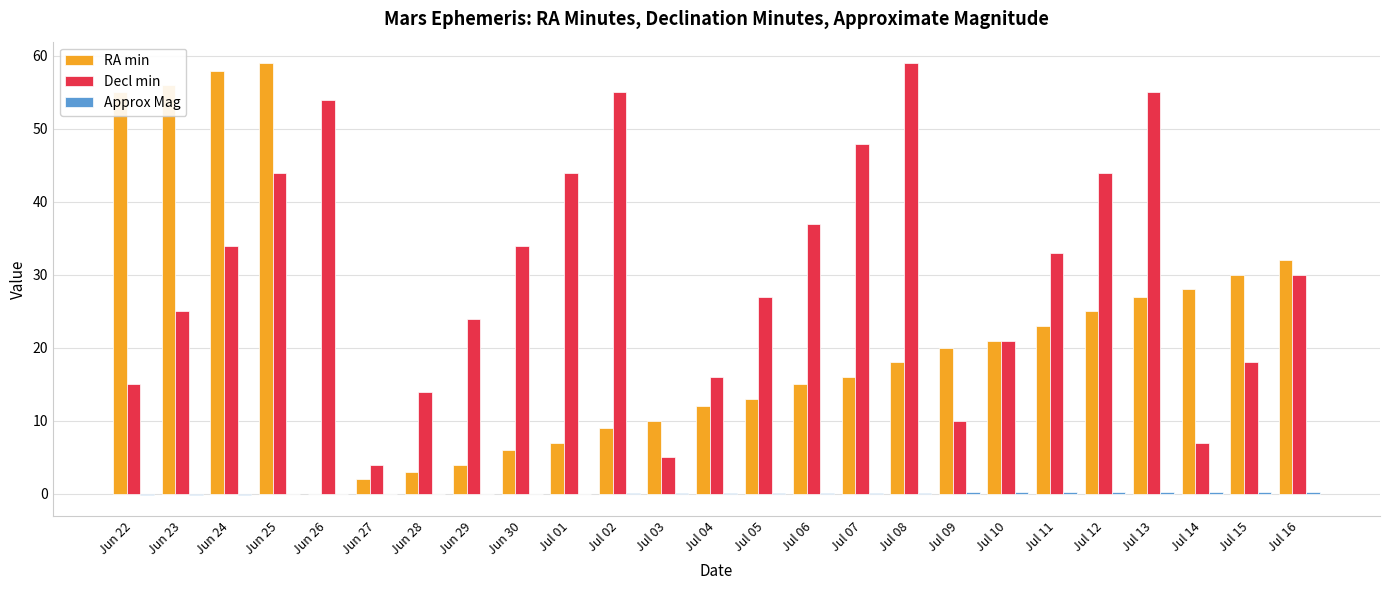

The Decl min series shows 58.7 at Jul 06. True or false?

False